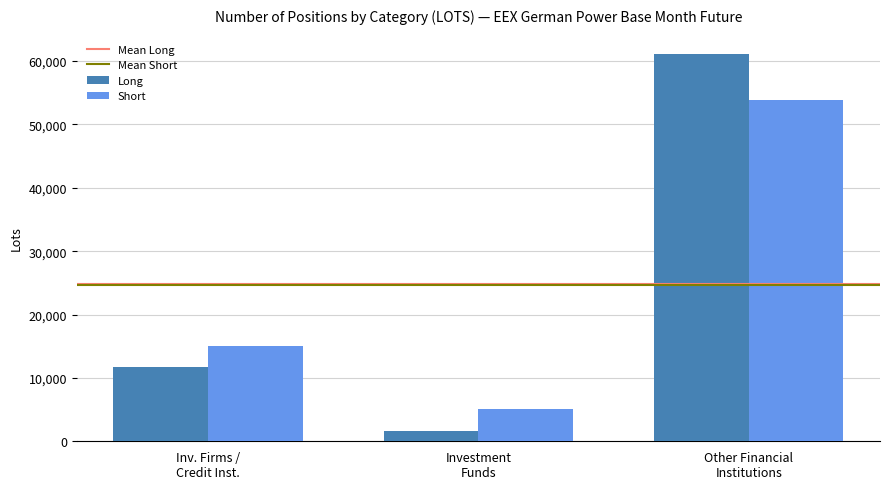

What is the label of the 1st bar from the left?

Inv. Firms /
Credit Inst.